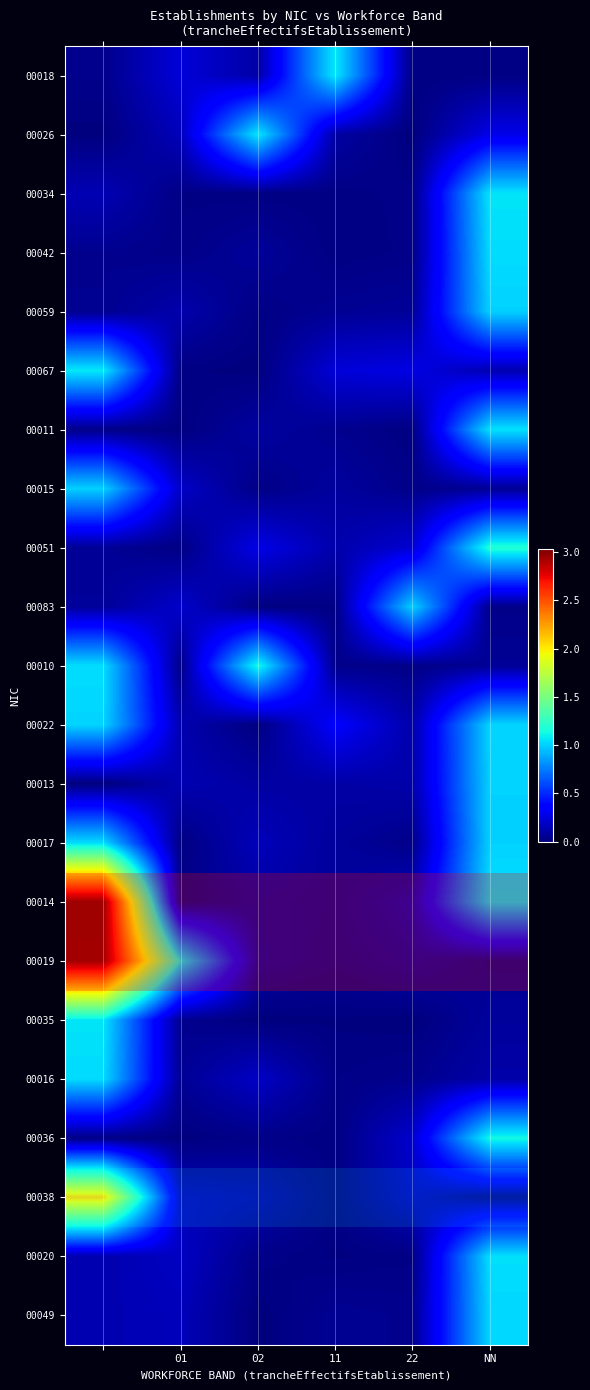

Count the number of data series in this chart.

22